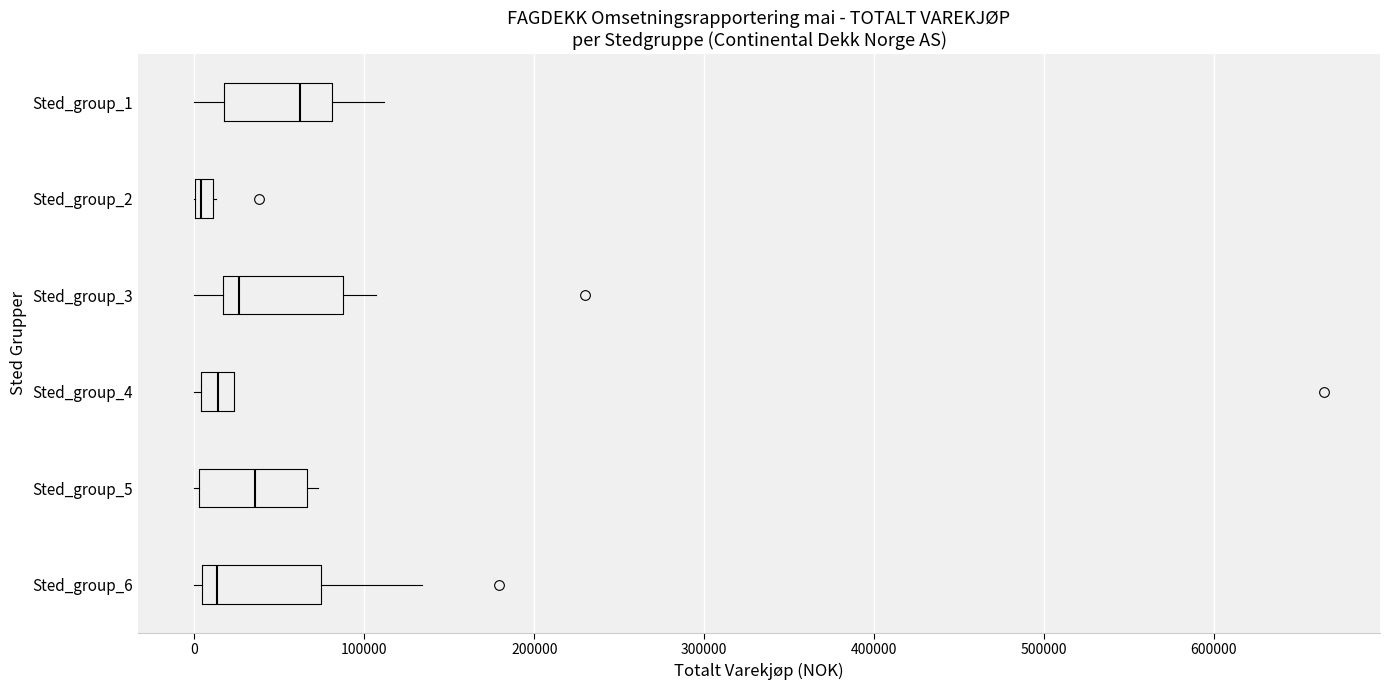

Which box has the furthest to the right median line?

Sted_group_1